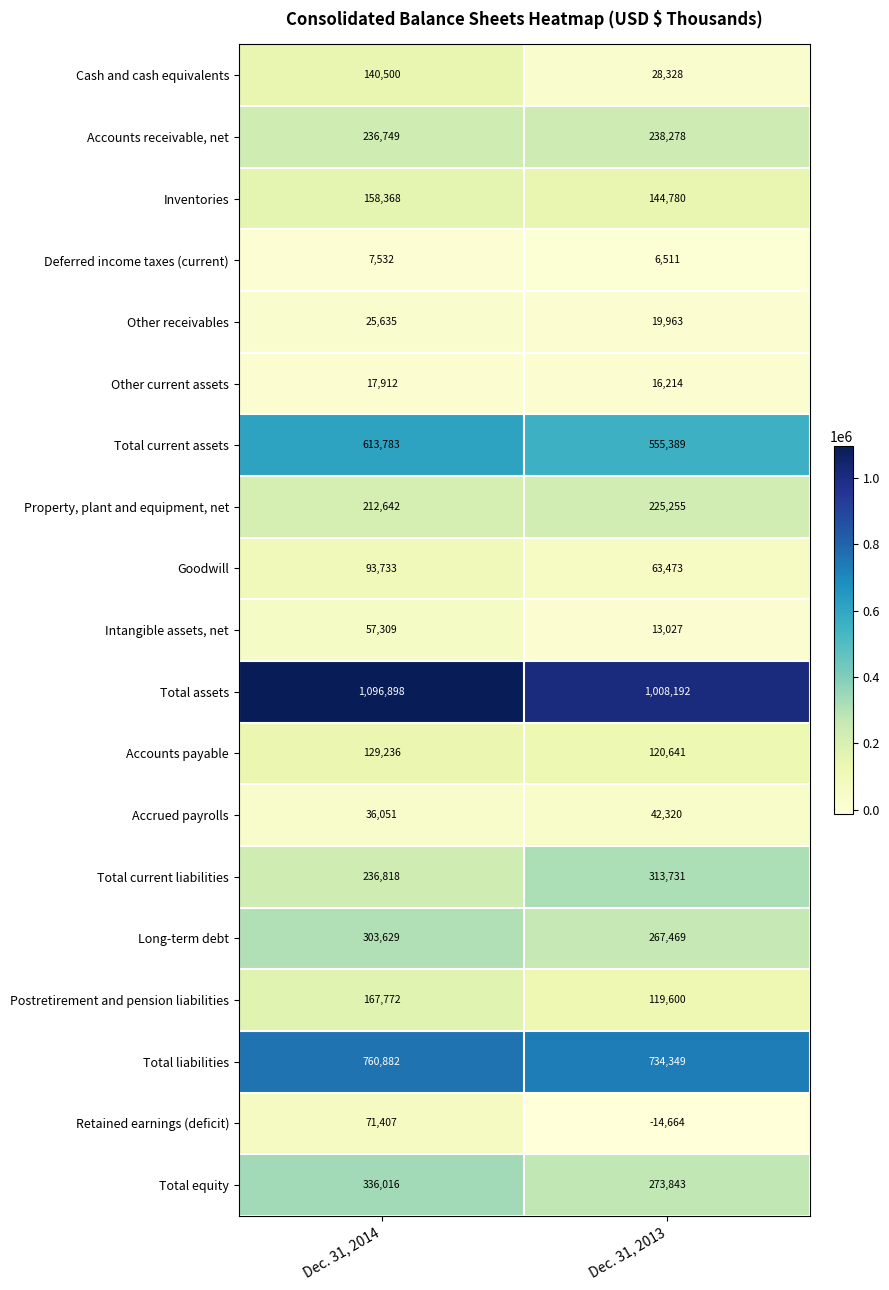

At how many categories does at least one series exceed 219951?

2